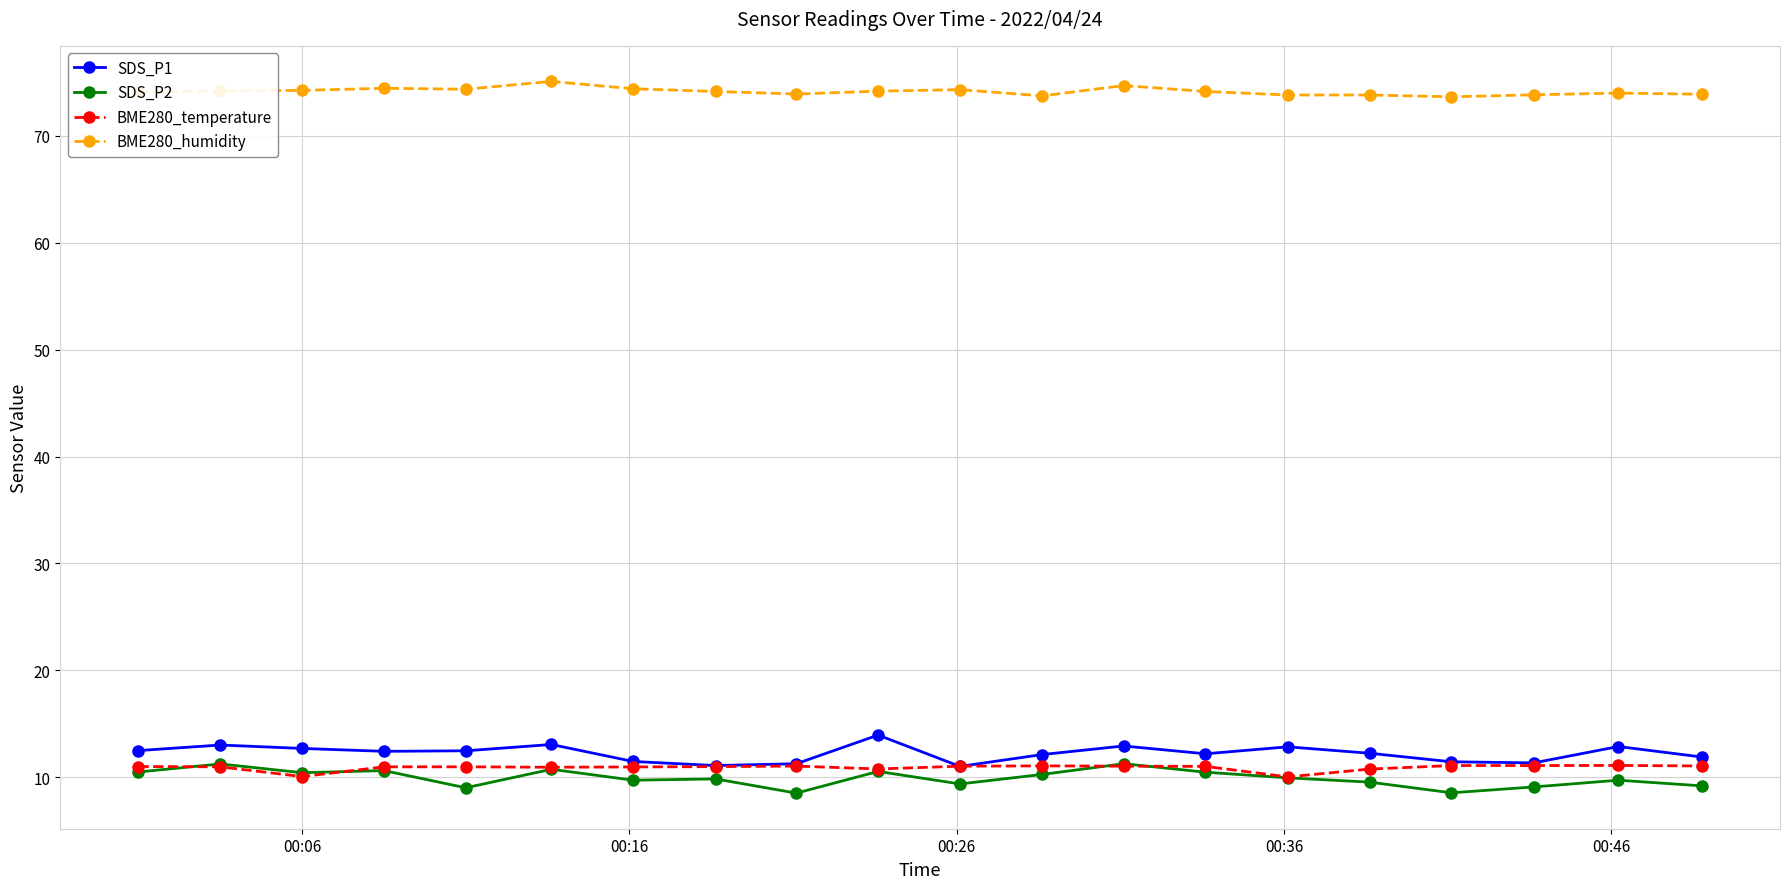

True or false: SDS_P1 and BME280_humidity intersect in this chart.

False